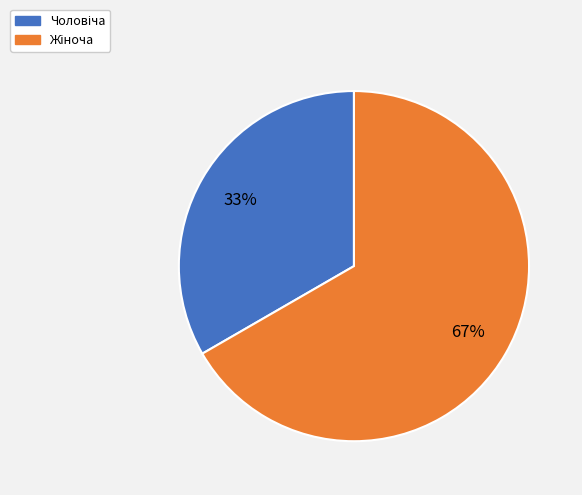

Is there a majority slice in this chart?

Yes